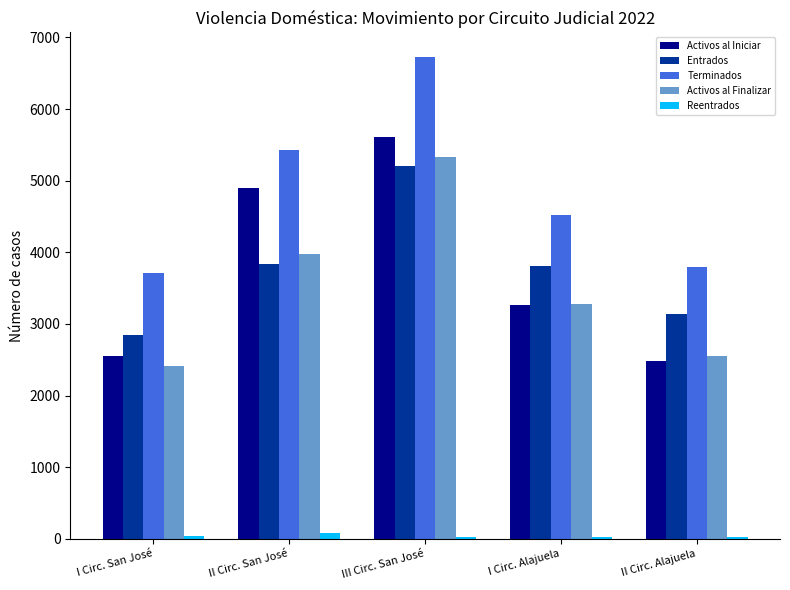

How many groups of bars are there?

5